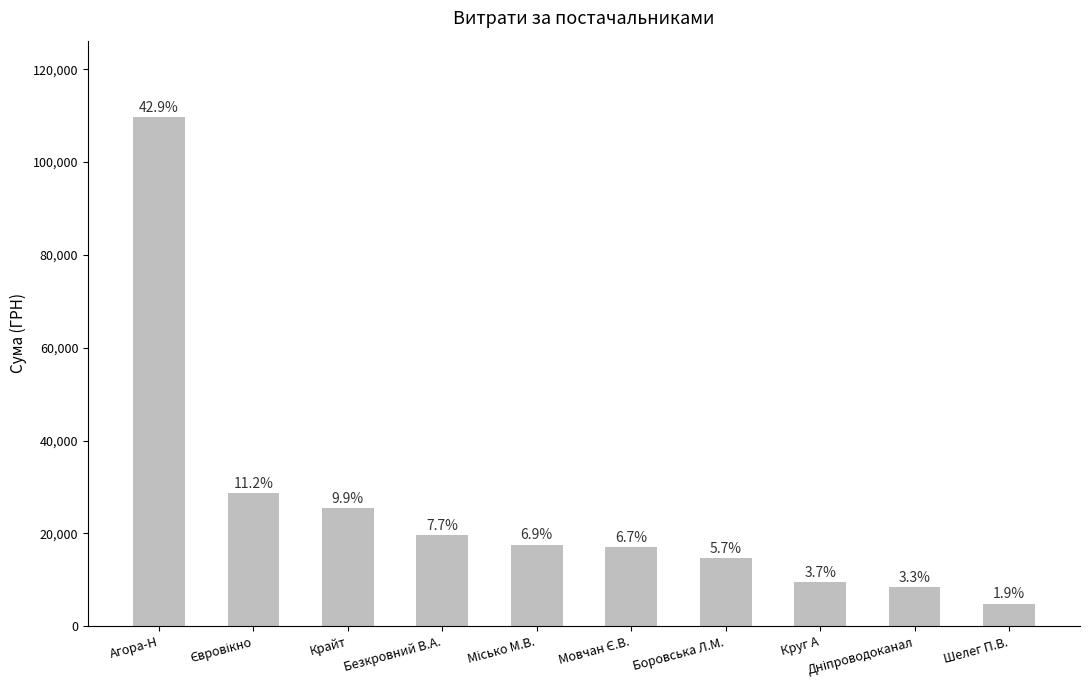

True or false: the data shows 25385.6 at Крайт.

True